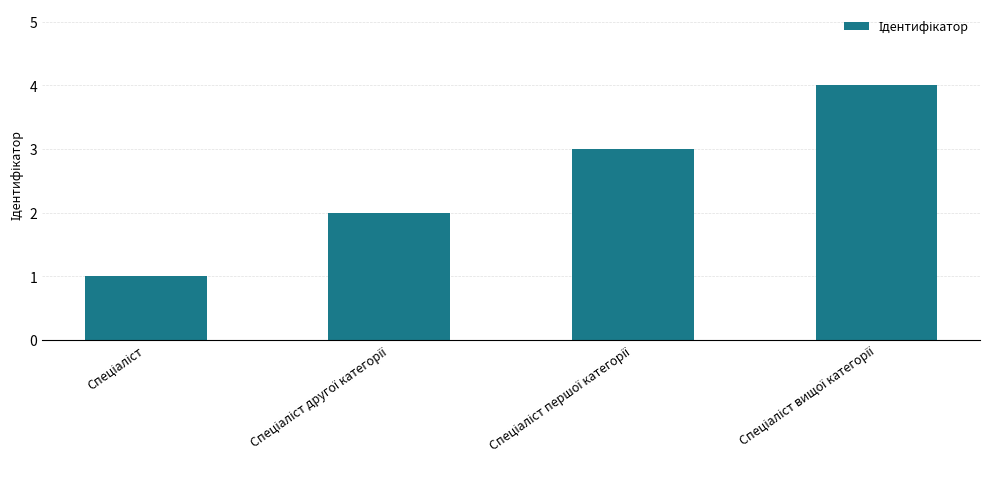

What is the maximum value shown in the chart?

4